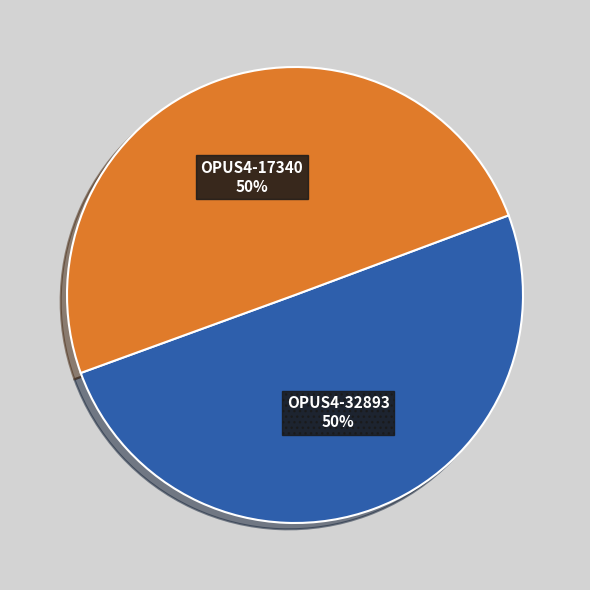

What is the ratio of the value at OPUS4-17340 to the value at OPUS4-32893?

1.0